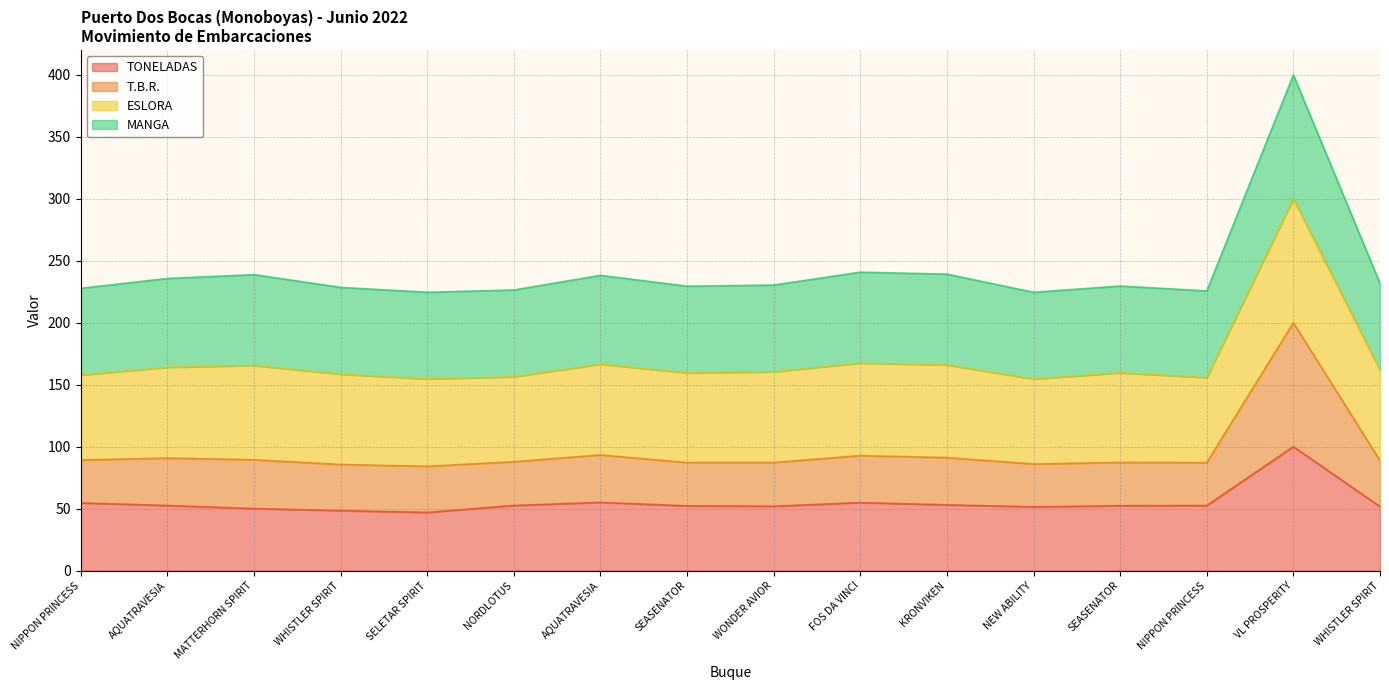

At which label is TONELADAS closest to 73?

AQUATRAVESIA